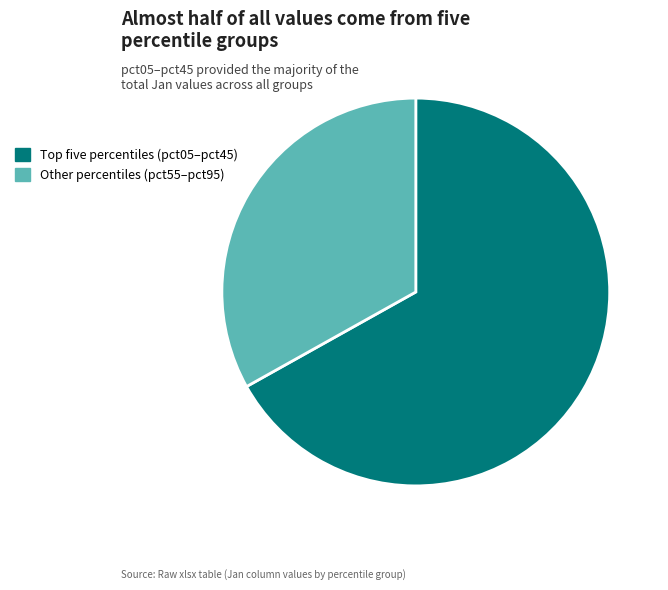

Is there a majority slice in this chart?

Yes